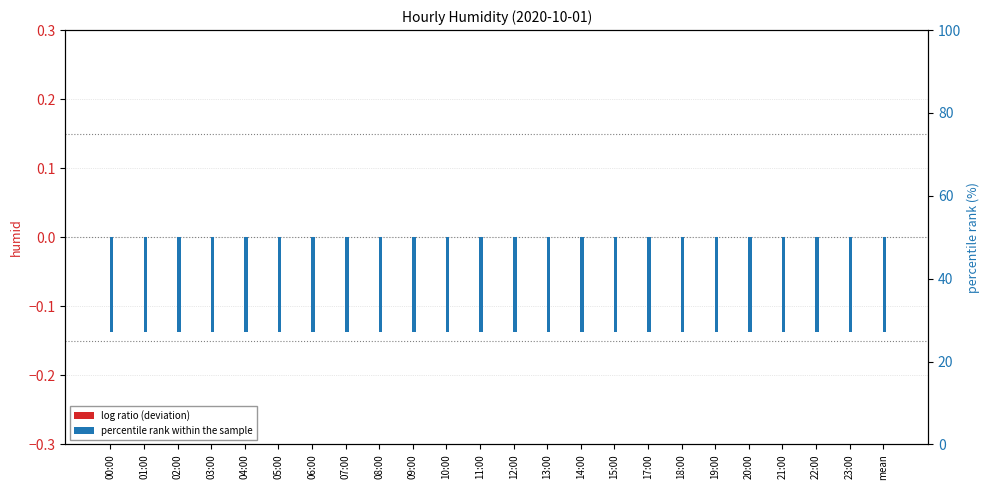

At which label does percentile rank within the sample reach its peak?

00:00